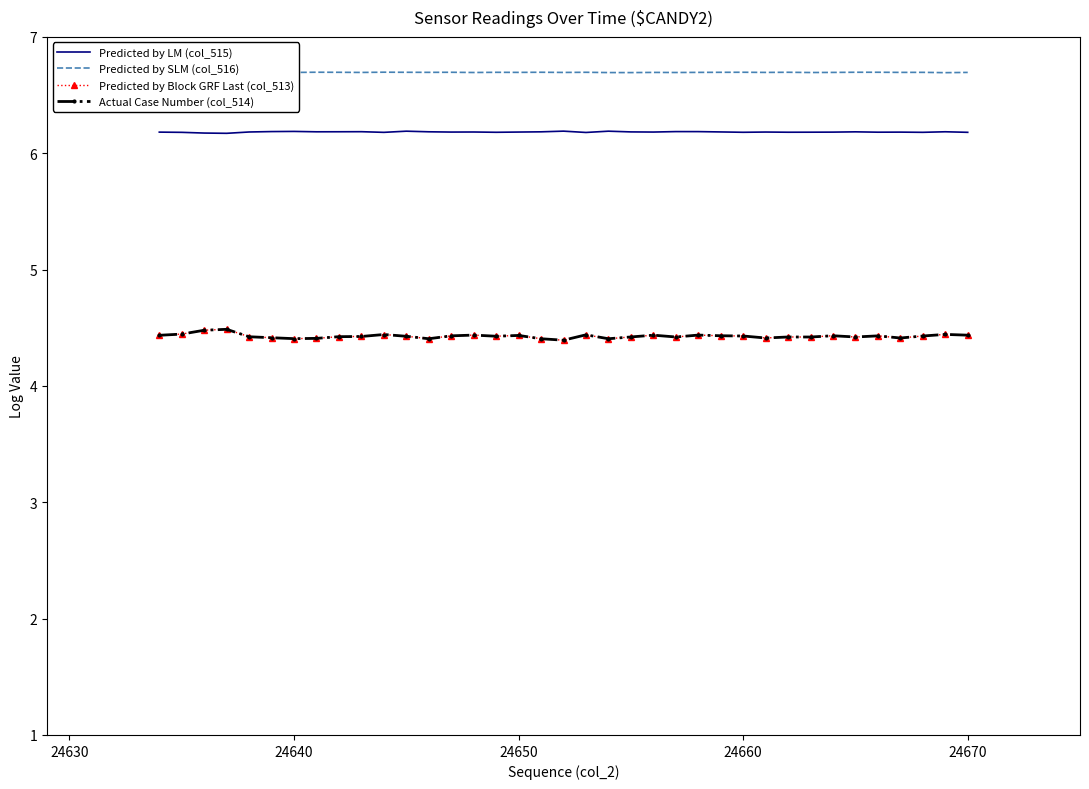

True or false: Actual Case Number (col_514) and Predicted by SLM (col_516) intersect in this chart.

False